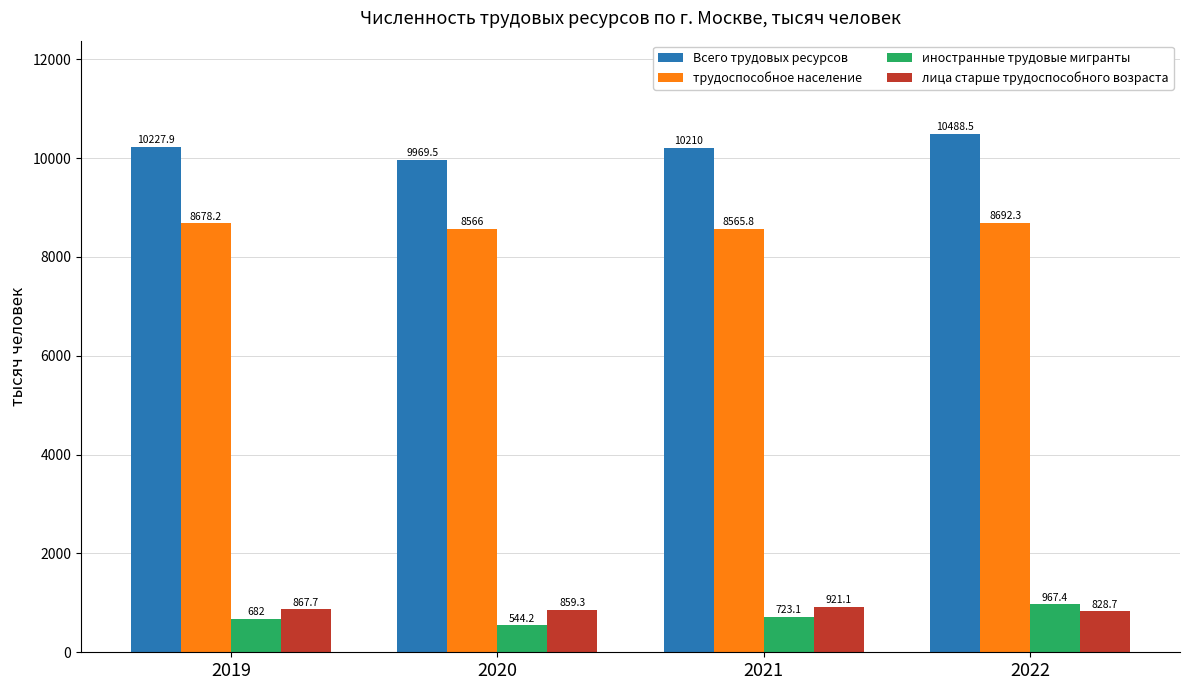

Where does the иностранные трудовые мигранты series first go above 723?

2021